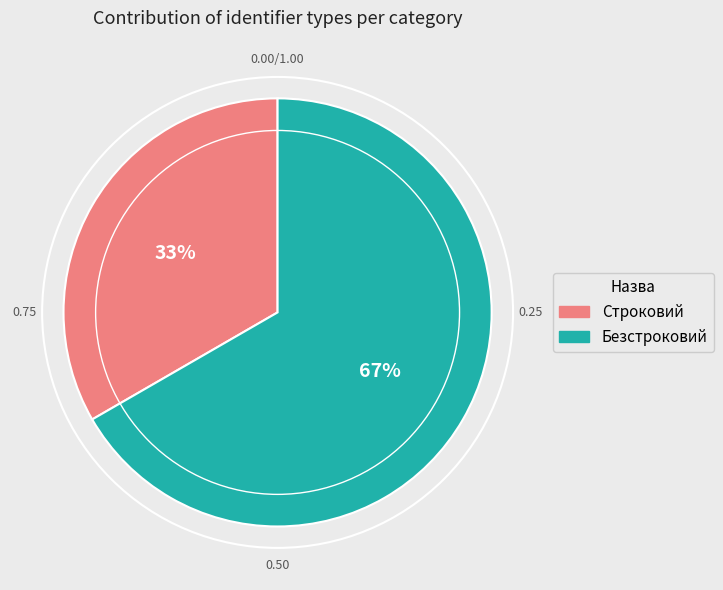

To the nearest percent, what percentage of the pie is Строковий?

33%